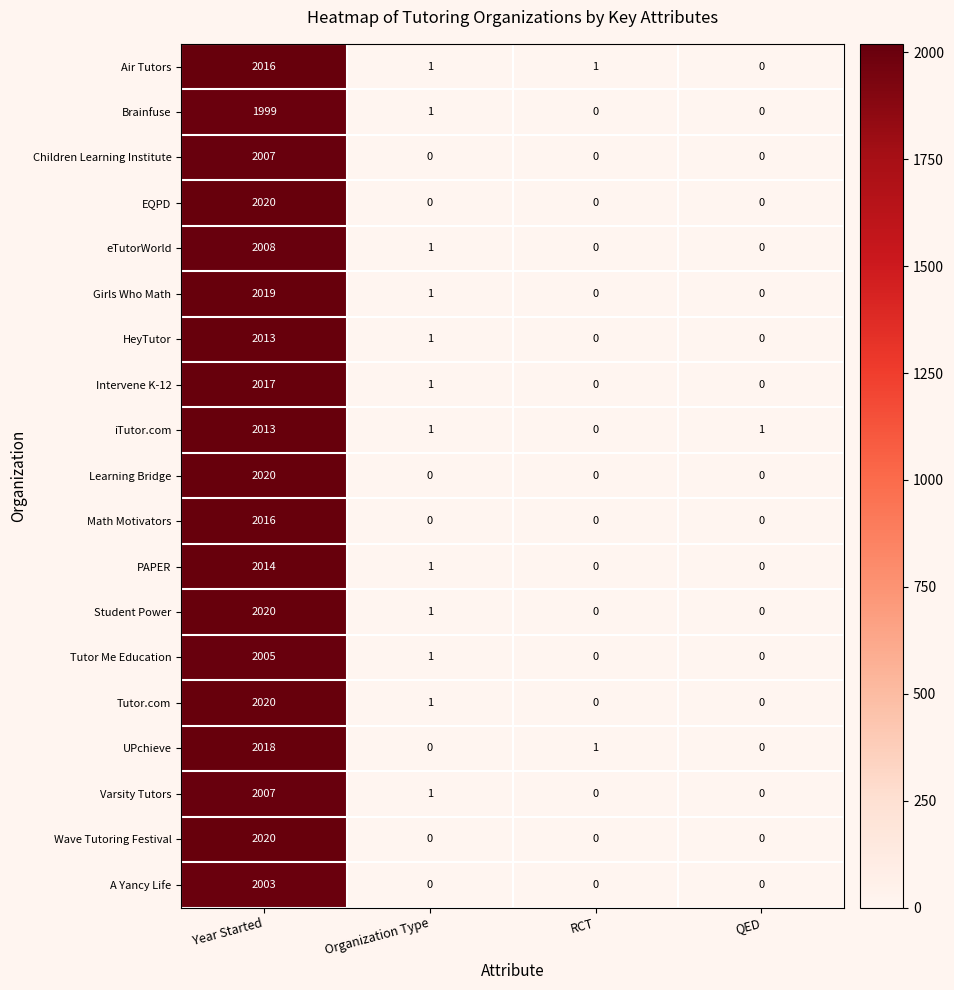

What is the difference between the maximum and second lowest values in the PAPER series?

2014